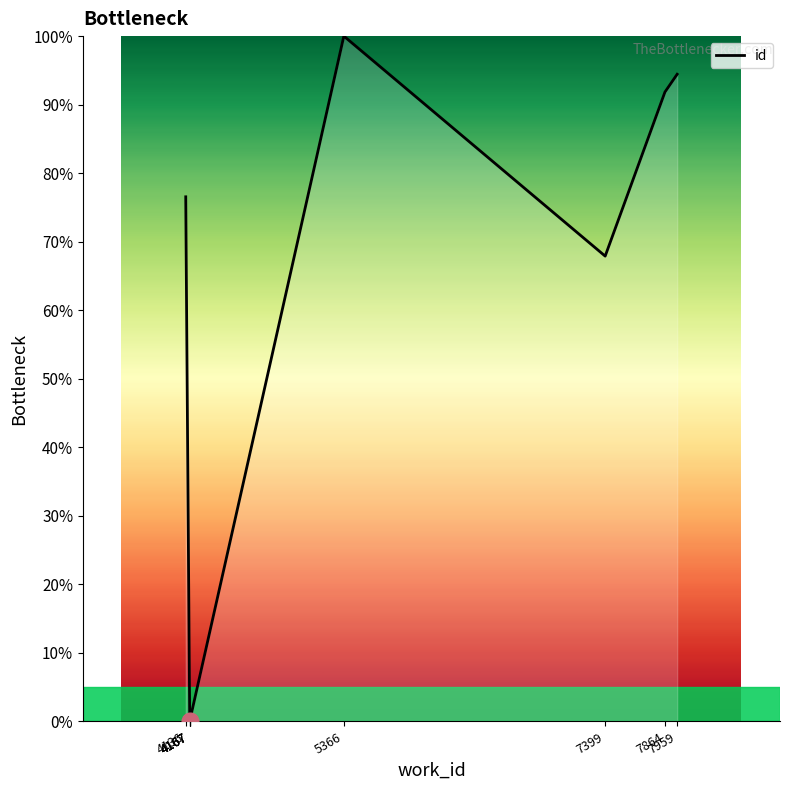

Rank the categories by value from lowest to highest.

4167, 4167, 4167, 4167, 7399, 4136, 7864, 7959, 5366